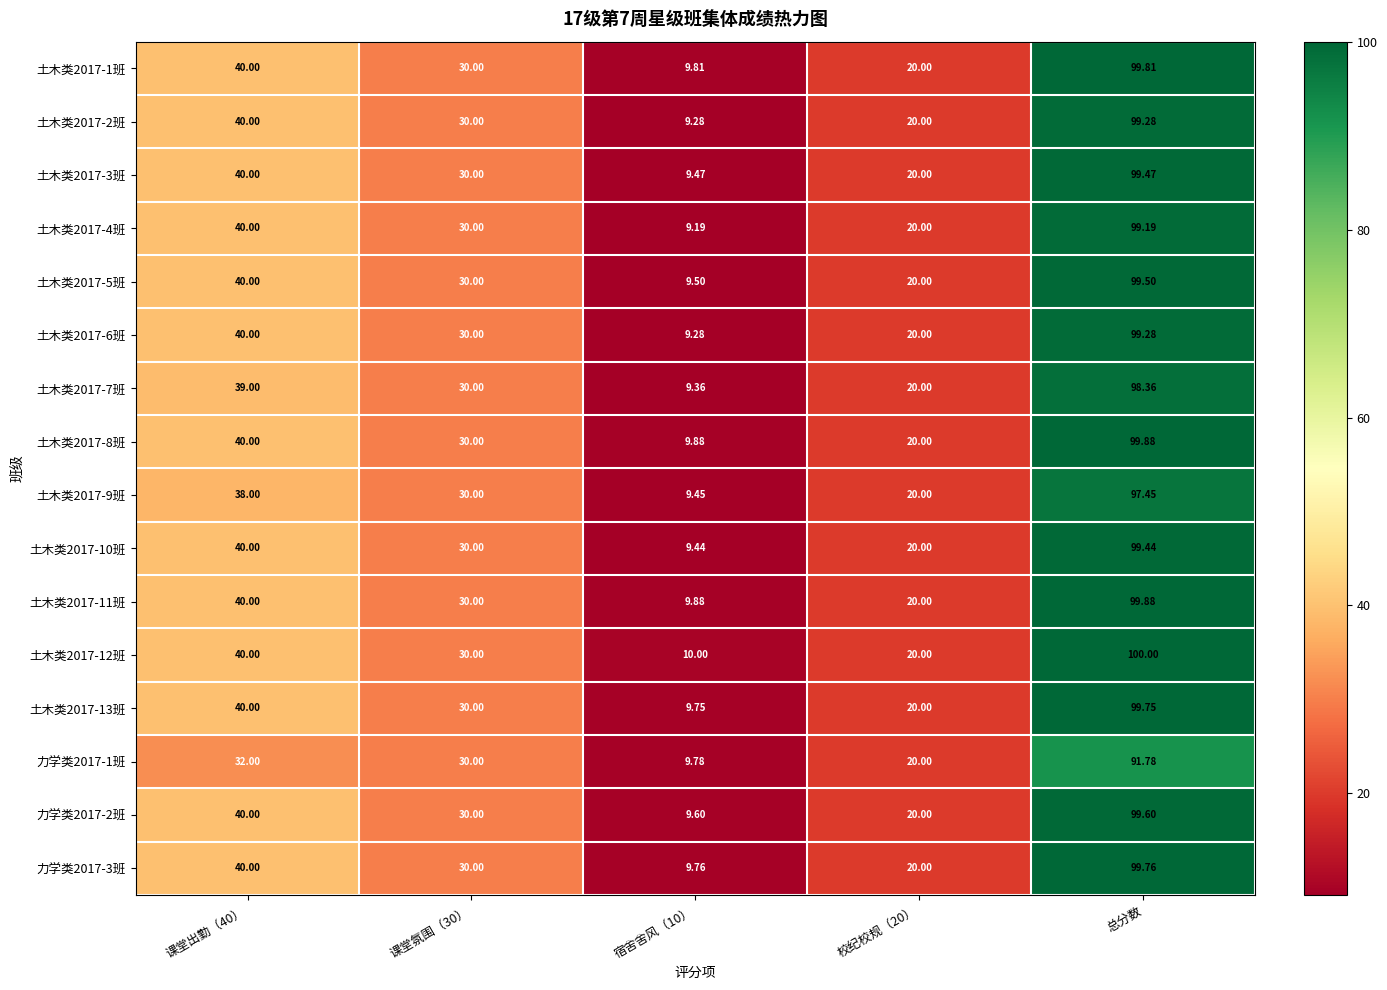

Is the value of 土木类2017-6班 at 宿舍舍风（10） greater than the value of 土木类2017-2班 at 课堂氛围（30）?

No